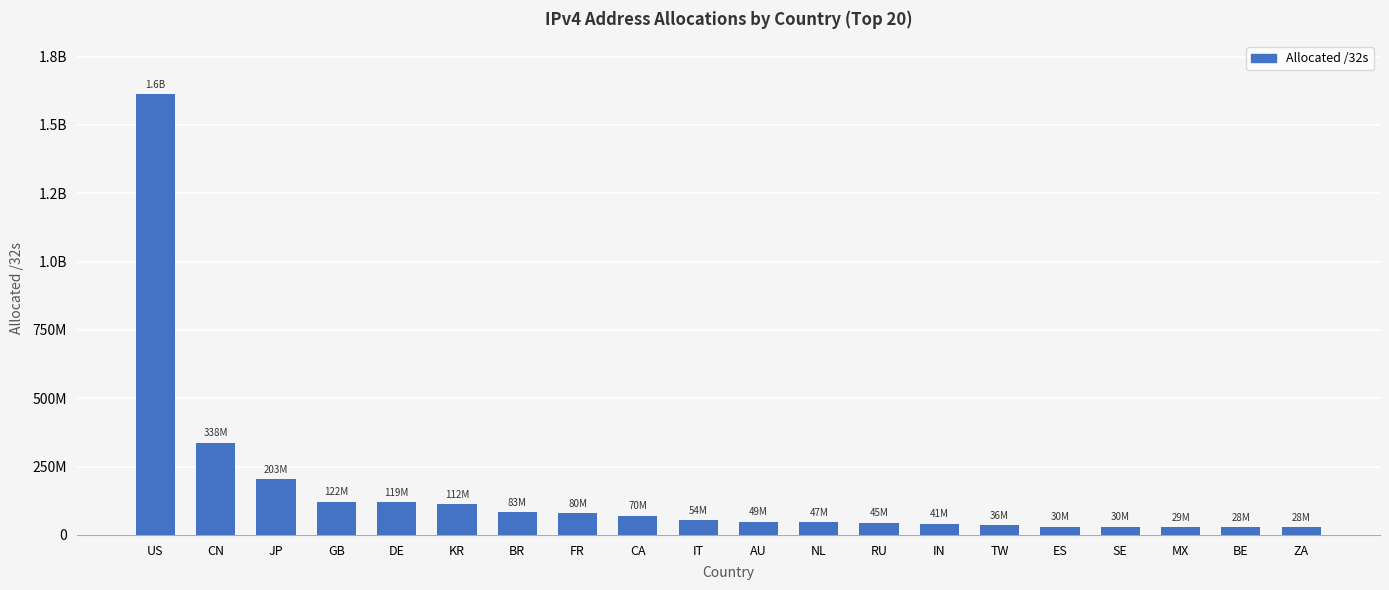

What is the change in value from CN to NL?

-291121440